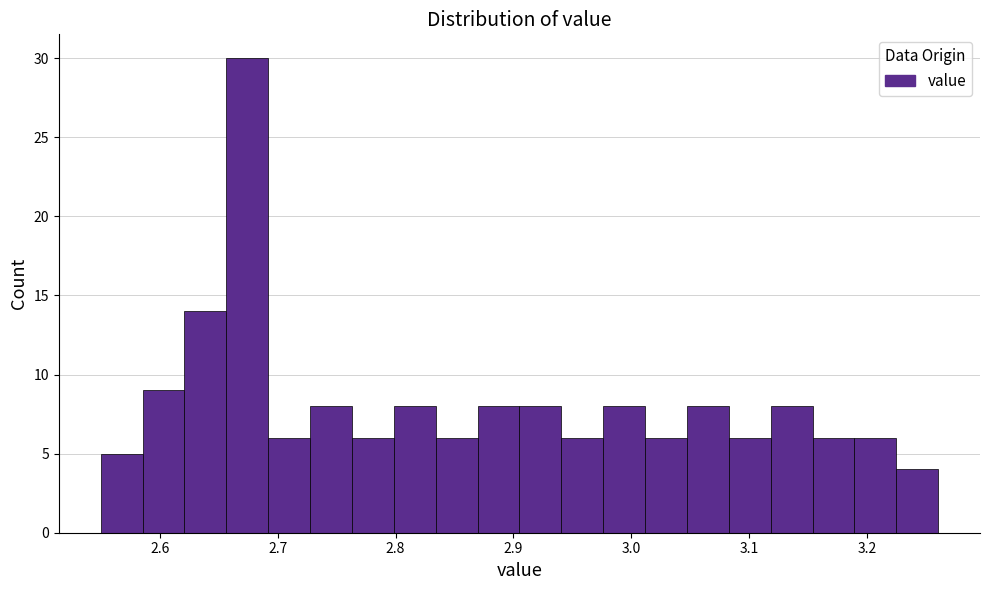

Read against the x-axis, roughly where is the centre of the tallest bar?

2.67